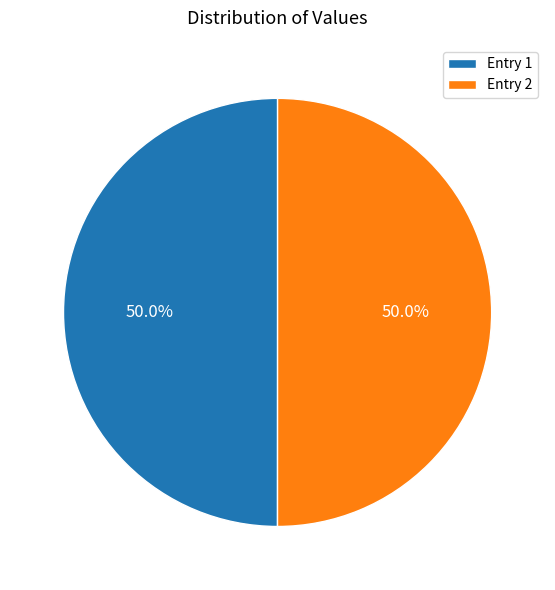

Approximately how many times larger is the value at Entry 2 compared to Entry 1?

1.0